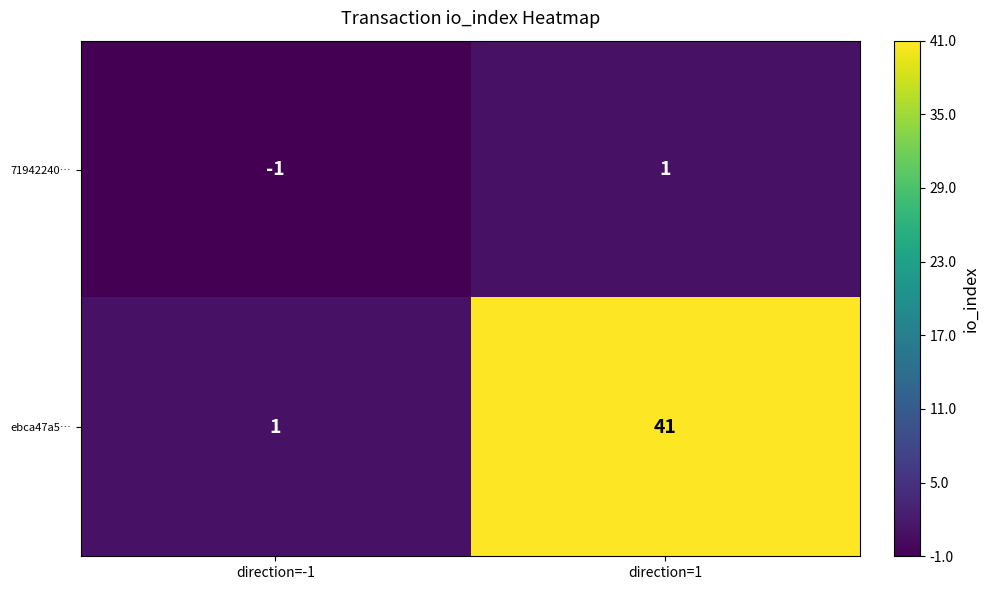

What is the difference between the ebca47a5… values at direction=1 and direction=-1?

40